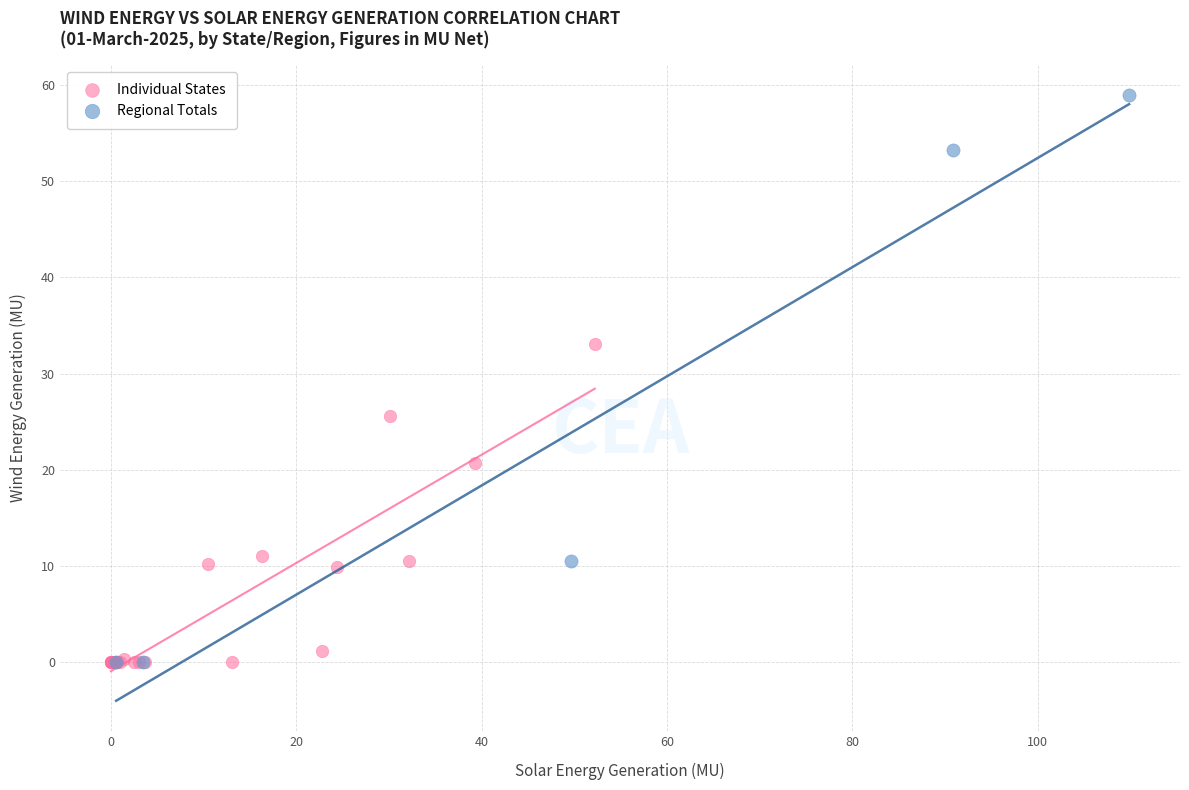

Which series reaches the maximum Y coordinate?

Regional Totals